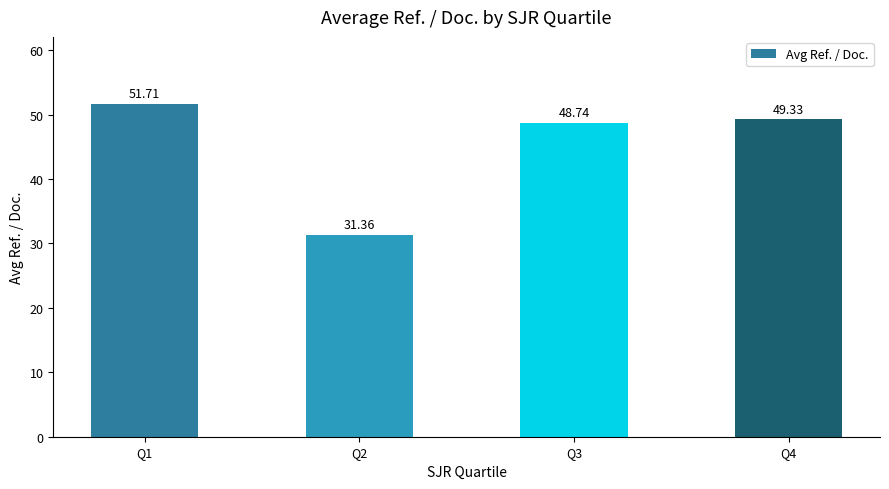

What is the difference between the values at Q1 and Q4?

2.4